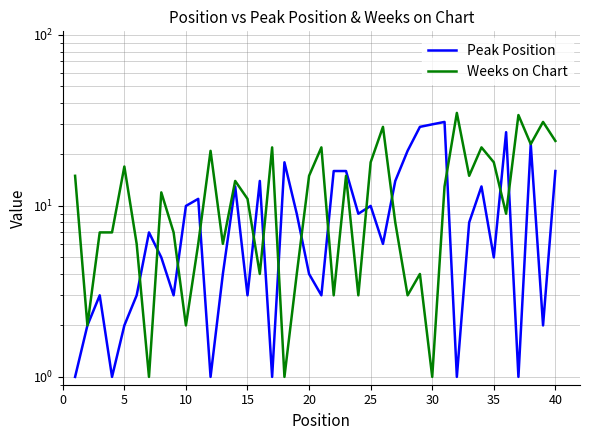

Reading left to right, extract all data points from this chart.

Peak Position: 1	2	3	1	2	3	7	5	3	10	11	1	4	13	3	14	1	18	9	4	3	16	16	9	10	6	14	21	29	30	31	1	8	13	5	27	1	23	2	16
Weeks on Chart: 15	2	7	7	17	6	1	12	7	2	6	21	6	14	11	4	22	1	4	15	22	3	15	3	18	29	8	3	4	1	13	35	15	22	18	9	34	23	31	24